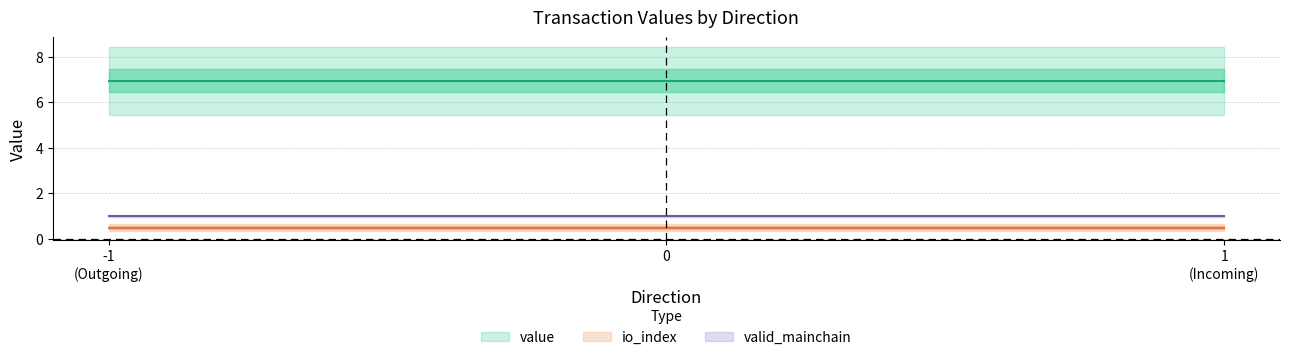

List the series in order of their peak value, lowest first.

io_index, valid_mainchain, value